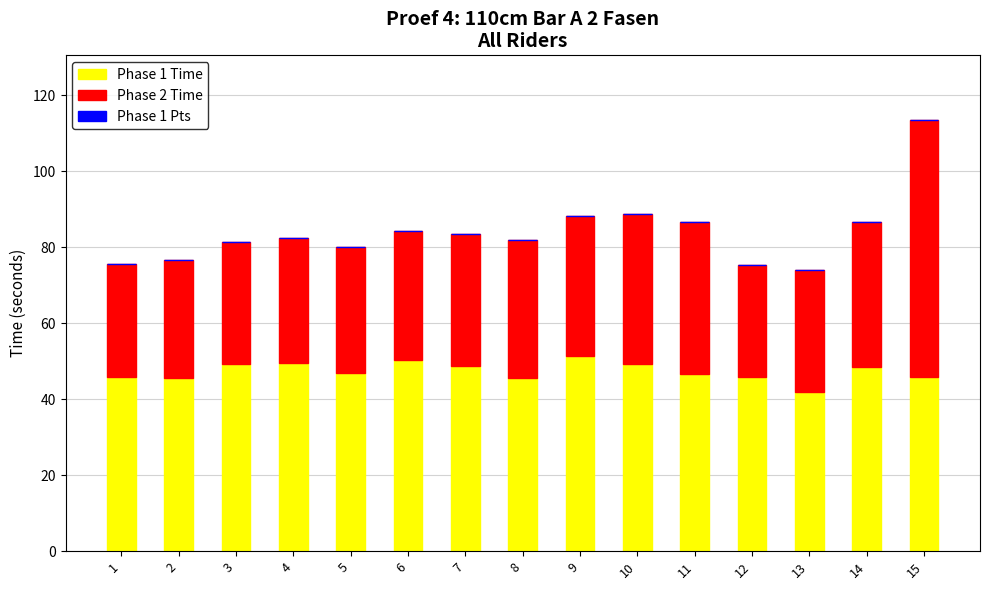

What is the sum of the Phase 1 Time values at 1 and 12?

91.7